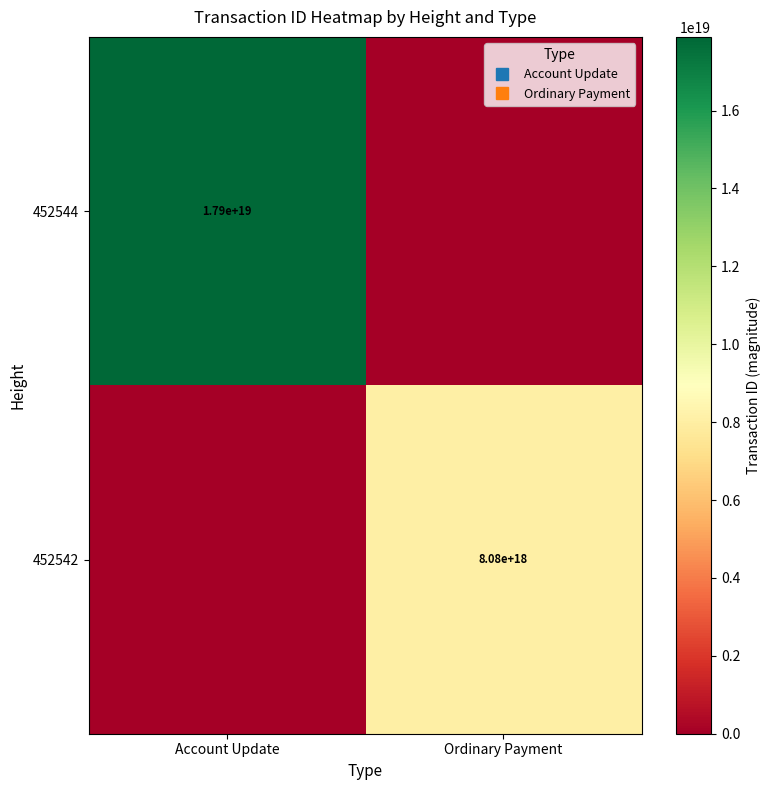

Which category has the highest value in the 452544 series?

Account Update